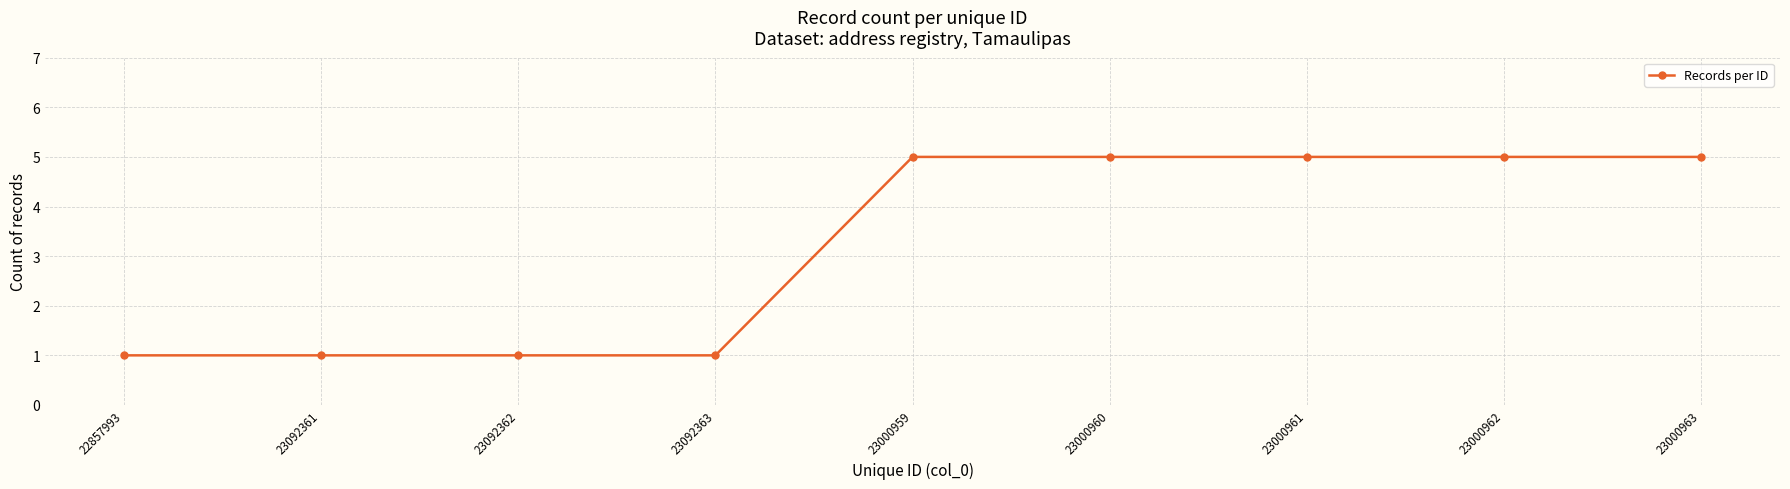

What is the average value?

3